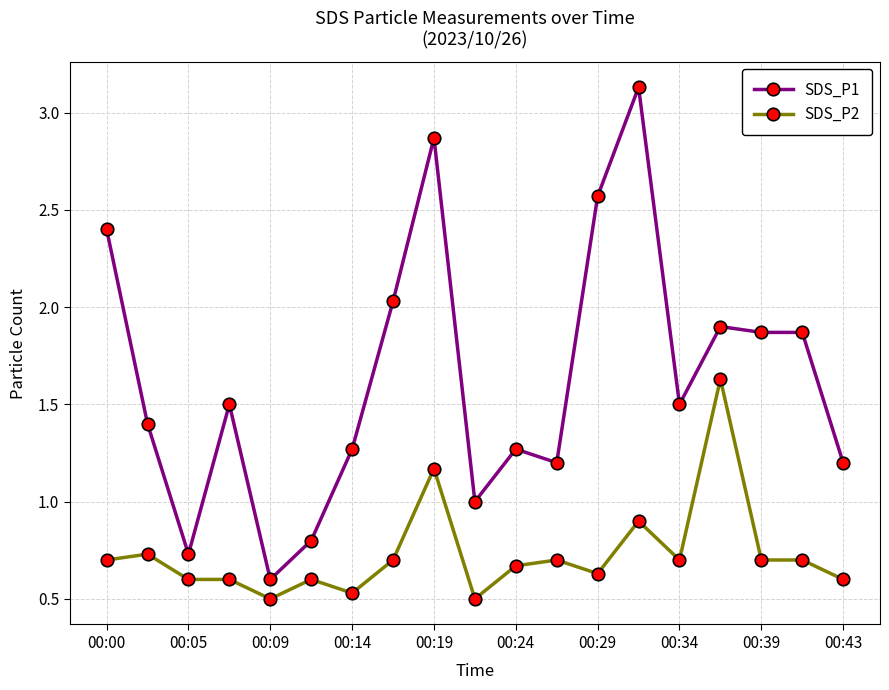

True or false: SDS_P1 and SDS_P2 intersect in this chart.

False